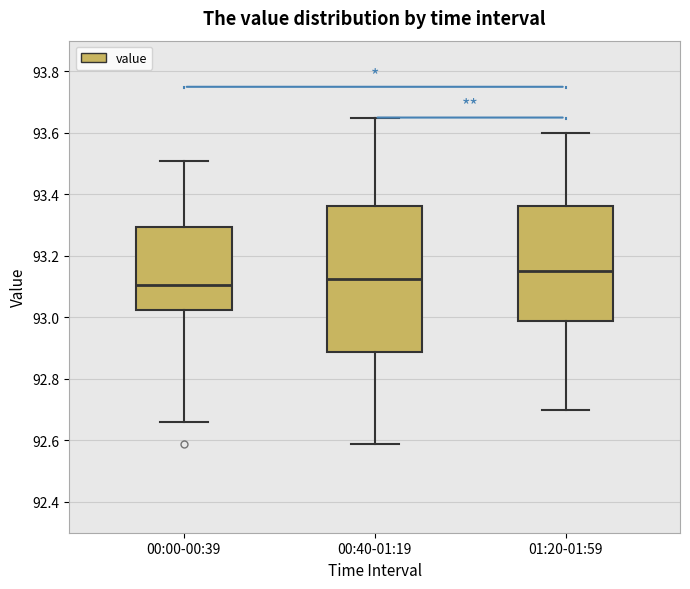

Which box's median line is the highest?

01:20-01:59